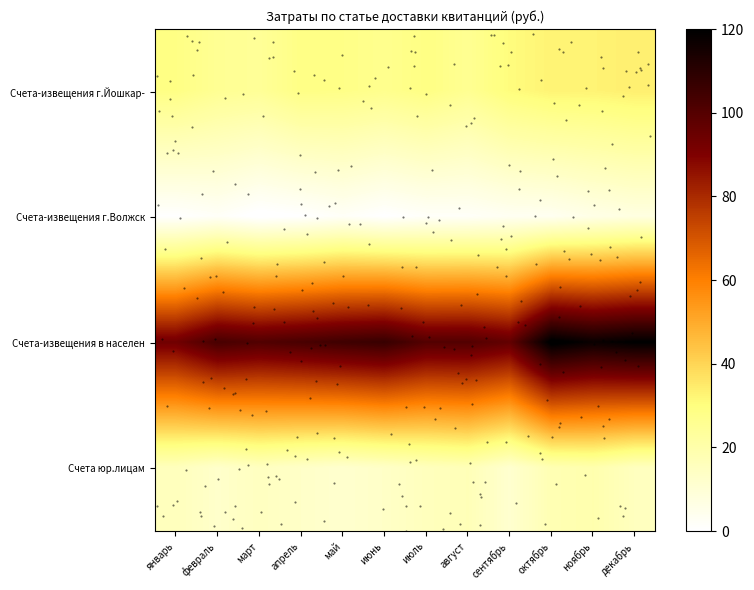

What is the total value across all series at март?

139.5